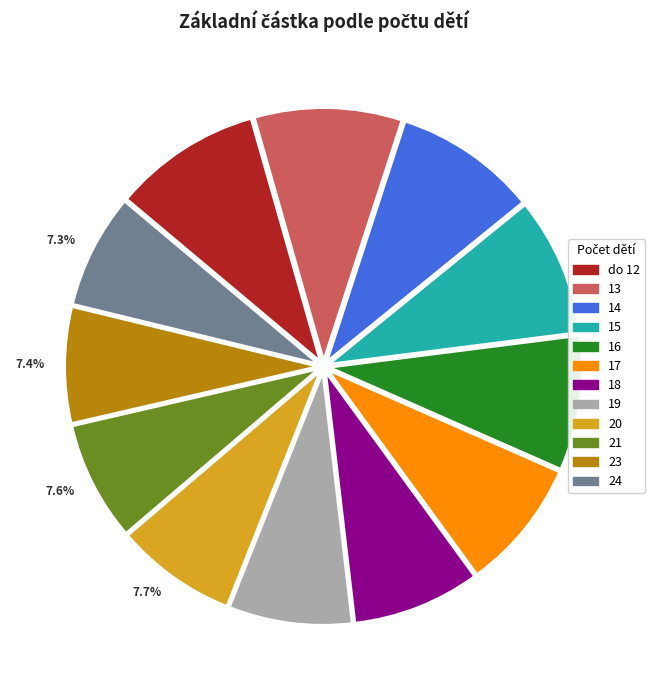

Combined, what portion of the pie is 13 and 16?

18.0%